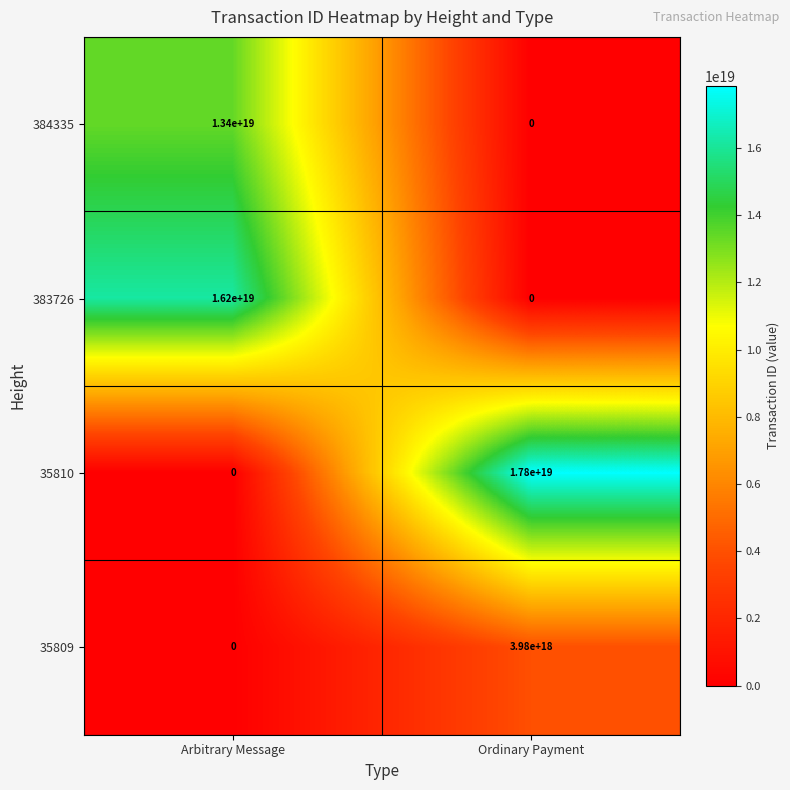

Where is 35809 nearest to the value 1990000000000000000?

Arbitrary Message